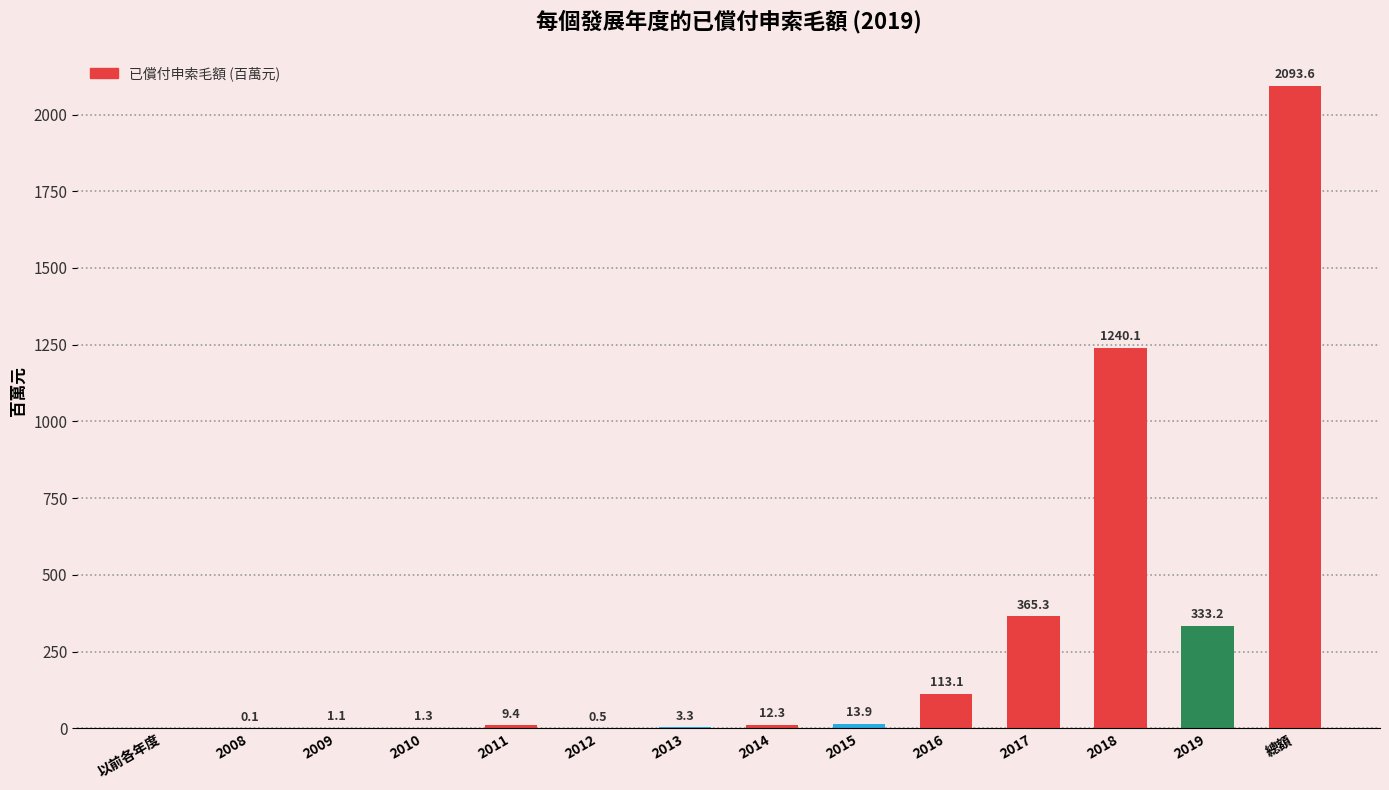

What is the ratio of the value at 2010 to the value at 2009?

1.2